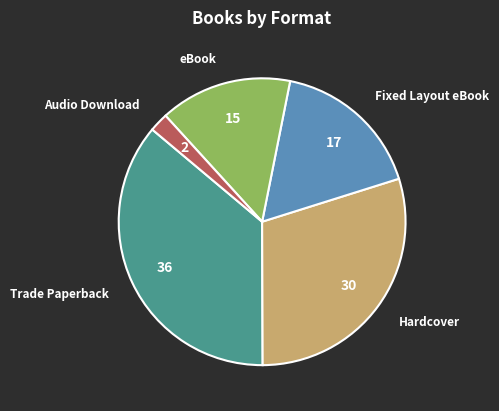

Which category has the smallest portion of the pie?

Audio Download